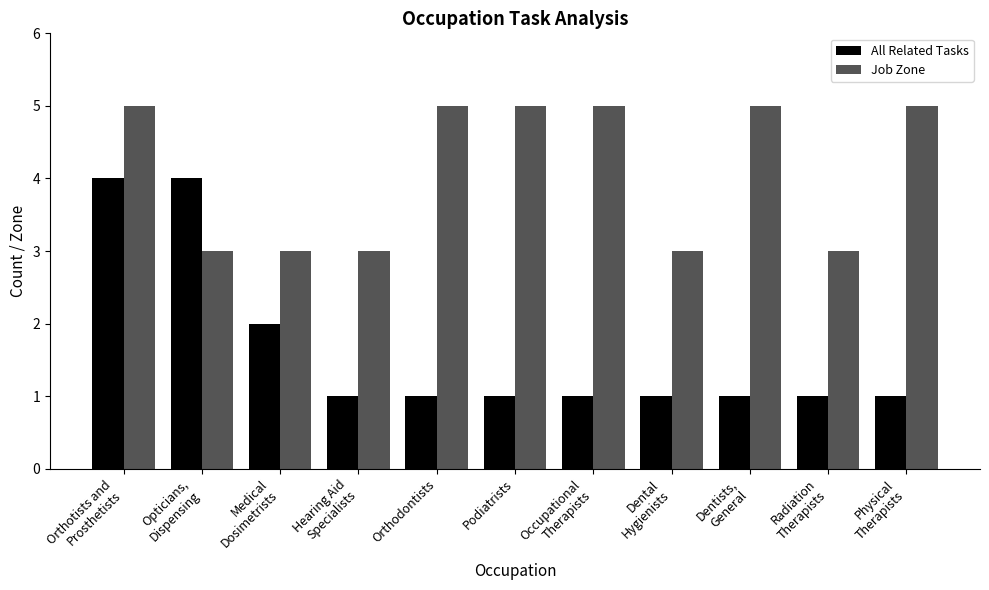

At Podiatrists, list the series in order from largest to smallest.

Job Zone, All Related Tasks